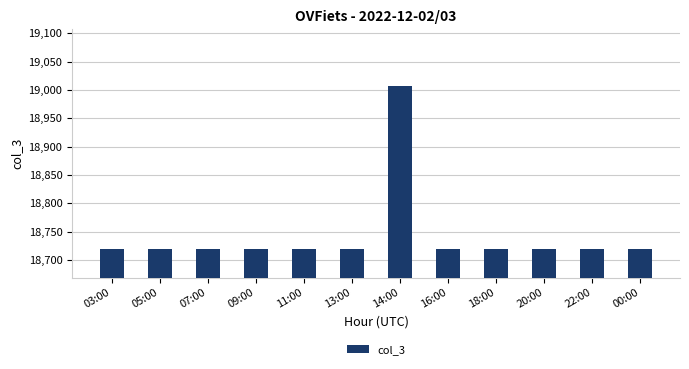

Count the number of categories in the chart.

12